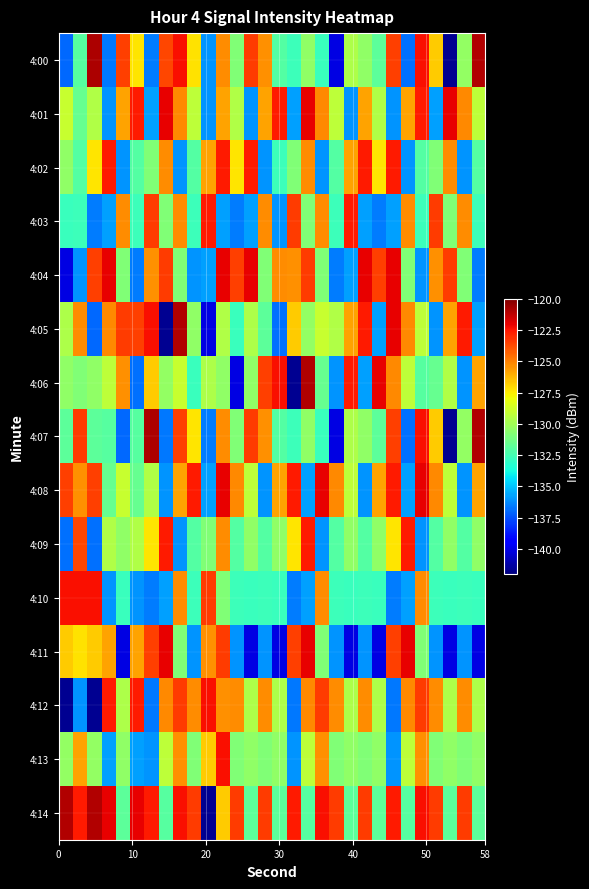

Reading left to right, list all the values displayed in this chart.

4:00: -137.0	-132.0	-120.9	-136.7	-123.5	-127.3	-136.5	-123.6	-122.3	-127.3	-136.1	-125.3	-130.9	-123.4	-125.4	-132.1	-132.7	-130.5	-132.7	-140.1	-129.7	-130.5	-131.8	-123.5	-136.8	-122.4	-126.7	-141.6	-130.4	-121.0
4:01: -129.0	-131.6	-129.6	-136.1	-125.8	-122.6	-135.7	-122.0	-125.2	-129.2	-136.1	-125.8	-129.6	-136.1	-125.8	-122.6	-135.7	-122.0	-125.2	-129.2	-136.1	-125.8	-129.6	-136.1	-125.8	-122.6	-135.7	-122.0	-125.2	-129.2
4:02: -130.5	-132.1	-127.3	-122.6	-136.1	-132.1	-130.9	-125.3	-136.1	-132.1	-125.8	-122.6	-127.3	-122.6	-136.1	-132.7	-130.9	-125.3	-136.1	-132.1	-125.8	-122.6	-127.3	-122.6	-136.1	-132.1	-130.9	-125.3	-136.1	-132.1
4:03: -132.7	-132.7	-136.5	-135.7	-125.3	-132.7	-123.4	-130.9	-125.3	-132.7	-122.6	-135.7	-136.5	-135.7	-125.3	-136.1	-123.4	-130.9	-125.3	-132.7	-122.6	-135.7	-136.5	-135.7	-125.3	-132.7	-123.4	-130.9	-125.3	-132.7
4:04: -140.1	-136.1	-123.5	-122.0	-130.9	-136.5	-125.4	-123.4	-130.9	-136.1	-135.7	-122.0	-123.5	-122.0	-130.9	-125.3	-125.4	-123.4	-130.9	-136.5	-135.7	-122.0	-123.5	-122.0	-130.9	-136.1	-125.4	-123.4	-130.9	-136.5
4:05: -129.7	-125.3	-137.0	-125.2	-123.4	-123.5	-122.4	-141.6	-121.0	-130.5	-140.1	-129.6	-132.7	-129.7	-131.8	-136.8	-126.7	-130.4	-129.0	-129.6	-125.8	-122.6	-135.7	-122.0	-125.2	-129.2	-136.1	-125.8	-122.6	-135.7
4:06: -130.5	-130.9	-130.5	-129.2	-125.4	-136.8	-126.7	-130.4	-129.0	-132.7	-129.7	-130.5	-140.1	-130.5	-123.5	-122.4	-141.6	-121.0	-131.6	-136.1	-122.6	-135.7	-122.0	-125.2	-129.2	-132.0	-131.6	-129.6	-136.1	-125.8
4:07: -131.8	-123.4	-131.8	-132.0	-137.0	-132.0	-120.9	-136.7	-123.5	-127.3	-136.5	-125.3	-130.9	-123.4	-125.4	-132.1	-132.7	-130.5	-132.7	-140.1	-129.7	-130.5	-131.8	-123.5	-136.8	-122.4	-126.7	-141.6	-130.4	-121.0
4:08: -123.5	-125.4	-123.5	-131.6	-129.0	-131.6	-129.6	-136.1	-125.8	-122.6	-135.7	-122.0	-125.2	-129.2	-136.1	-125.8	-122.6	-135.7	-122.0	-125.2	-129.2	-136.1	-125.8	-122.6	-135.7	-122.0	-125.2	-129.2	-136.1	-125.8
4:09: -136.8	-123.6	-136.8	-129.6	-130.5	-129.6	-127.3	-122.6	-136.1	-132.1	-130.9	-125.3	-132.1	-130.5	-132.1	-130.5	-127.3	-122.6	-136.1	-132.1	-130.5	-132.1	-130.5	-127.3	-122.6	-136.1	-132.1	-130.5	-132.1	-130.5
4:10: -122.4	-122.3	-122.4	-136.1	-132.7	-136.1	-136.5	-135.7	-125.3	-132.7	-123.4	-130.9	-132.7	-132.7	-132.7	-132.7	-136.5	-135.7	-125.3	-132.7	-132.7	-132.7	-132.7	-136.5	-135.7	-125.3	-132.7	-132.7	-132.7	-132.7
4:11: -126.7	-127.3	-126.7	-125.8	-140.1	-125.8	-123.5	-122.0	-130.9	-136.1	-125.4	-123.4	-136.1	-140.1	-136.1	-140.1	-123.5	-122.0	-130.9	-136.1	-140.1	-136.1	-140.1	-123.5	-122.0	-130.9	-136.1	-140.1	-136.1	-140.1
4:12: -141.6	-136.1	-141.6	-122.6	-129.7	-122.6	-136.7	-125.2	-123.4	-125.3	-122.4	-125.4	-125.3	-129.7	-125.3	-129.7	-136.7	-125.2	-123.4	-125.3	-129.7	-125.3	-129.7	-136.7	-125.2	-123.4	-125.3	-129.7	-125.3	-129.7
4:13: -130.4	-125.8	-130.4	-135.7	-130.5	-135.7	-136.1	-129.2	-125.4	-130.9	-126.7	-122.4	-130.9	-130.5	-130.9	-130.5	-136.1	-129.2	-125.4	-130.9	-130.5	-130.9	-130.5	-136.1	-129.2	-125.4	-130.9	-130.5	-130.9	-130.5
4:14: -121.0	-122.6	-121.0	-122.0	-131.8	-122.0	-122.6	-132.0	-122.4	-123.4	-141.6	-126.7	-123.4	-131.8	-123.4	-131.8	-122.6	-132.0	-122.4	-123.4	-131.8	-123.4	-131.8	-122.6	-132.0	-122.4	-123.4	-131.8	-123.4	-131.8